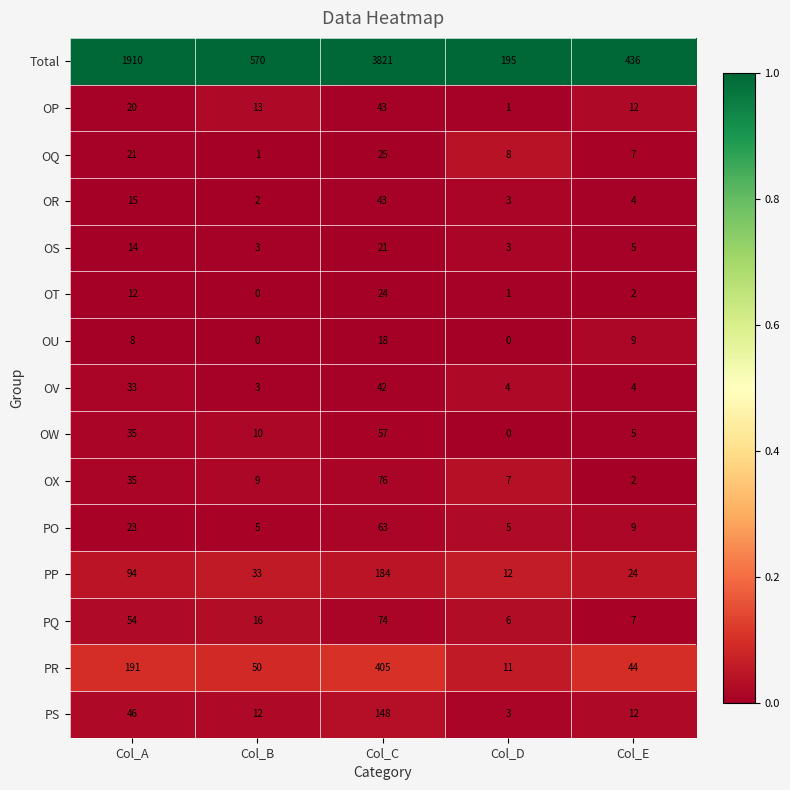

True or false: PS has a value of 46 at Col_A.

True